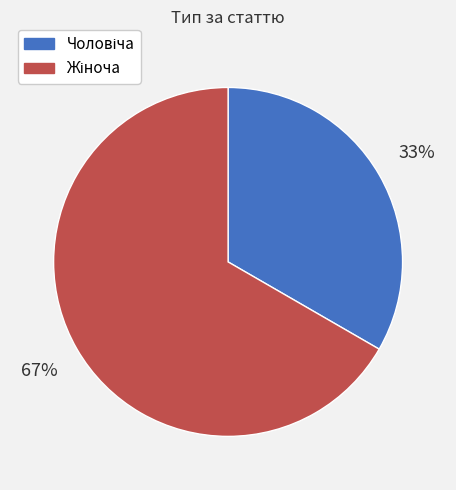

Is there any slice that represents more than half of the pie?

Yes